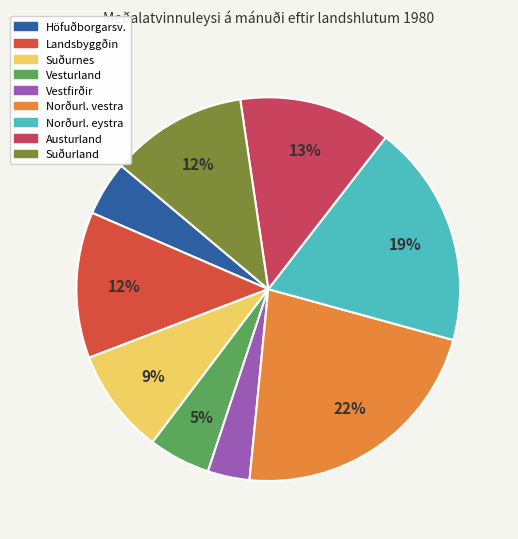

How many slices are in this pie chart?

9